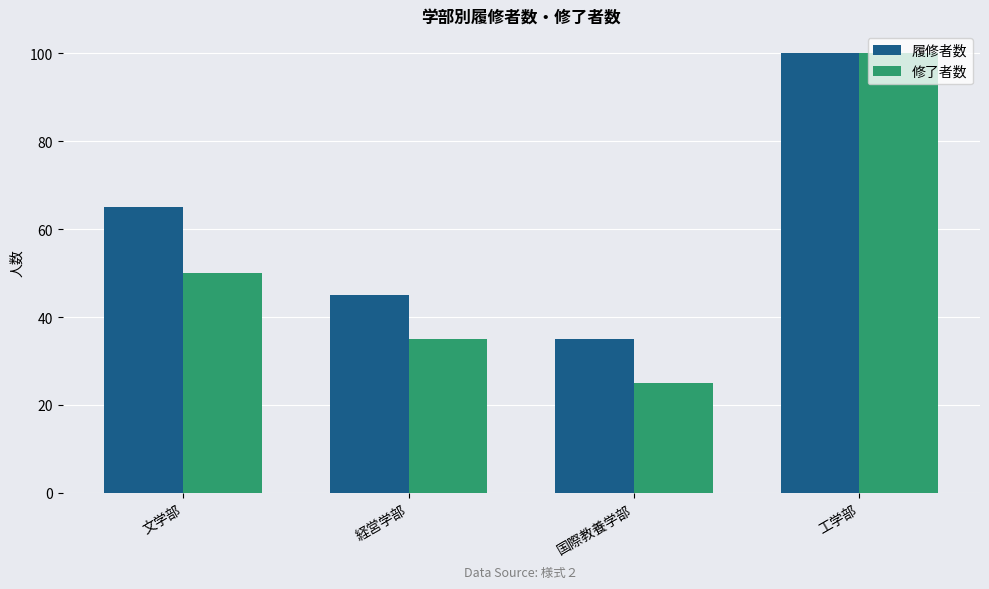

Rank the series by their average value, from highest to lowest.

履修者数, 修了者数